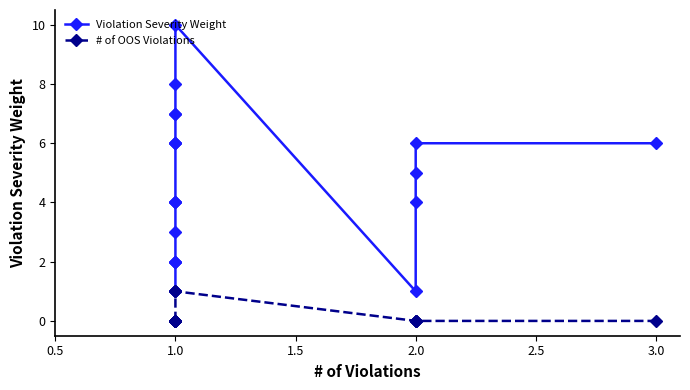

How many interior local peaks does the Violation Severity Weight series have?

1